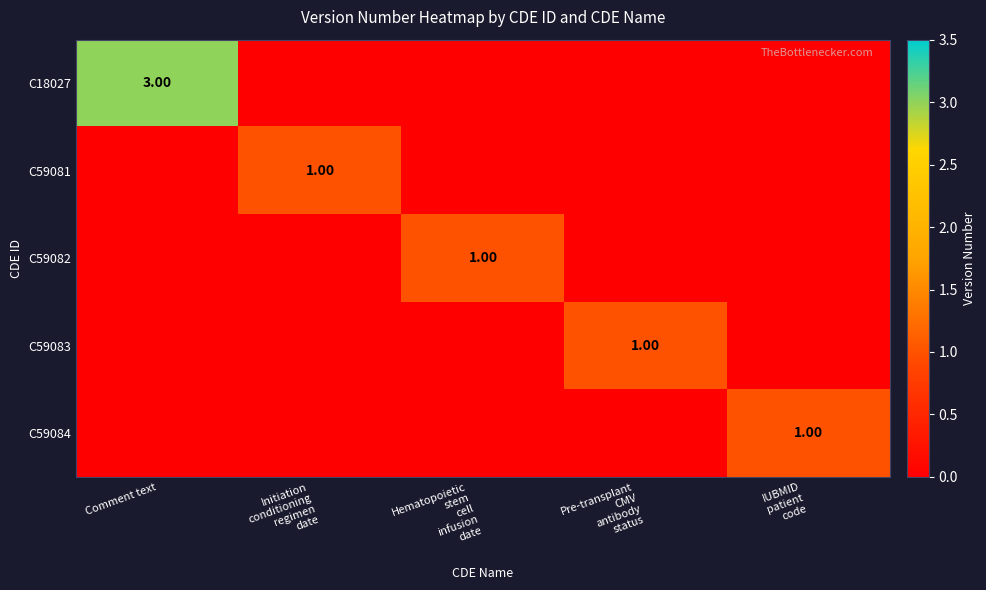

At which category is the sum across all series the highest?

Comment text